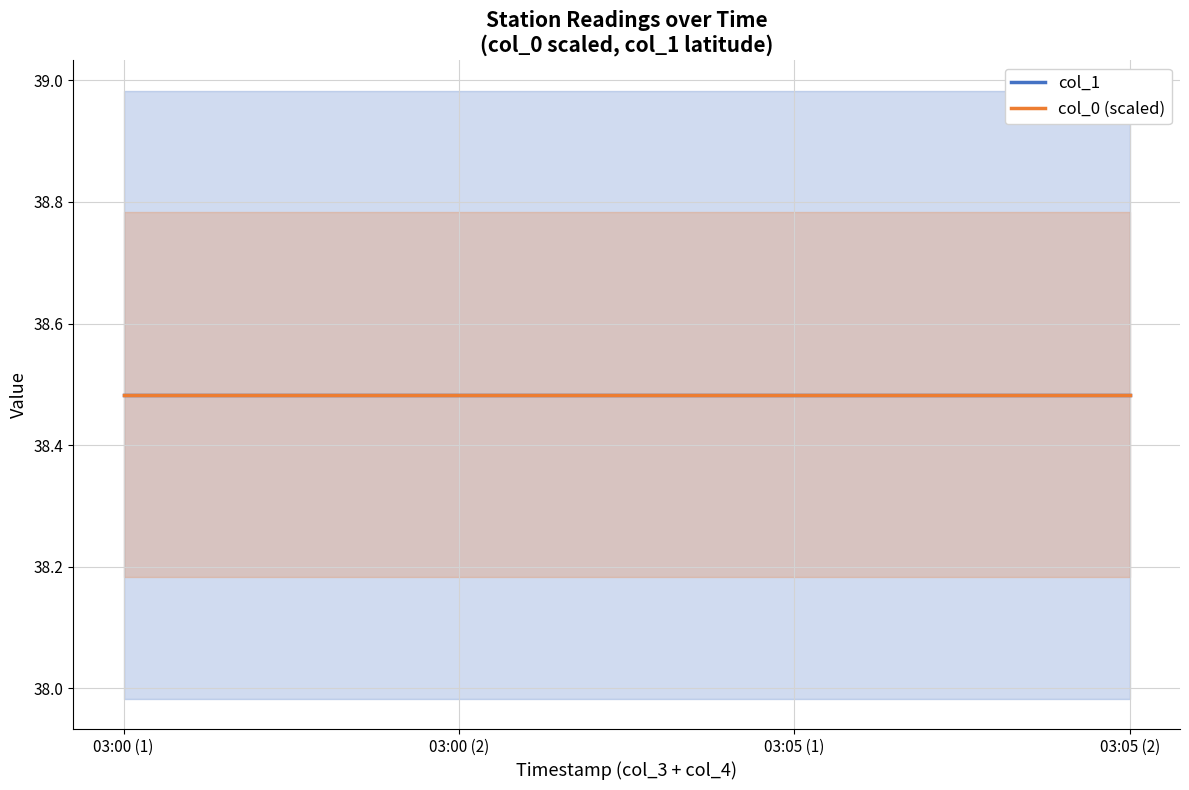

Where is col_0 nearest to the value 7019317?

2018-07-15 03:00:00